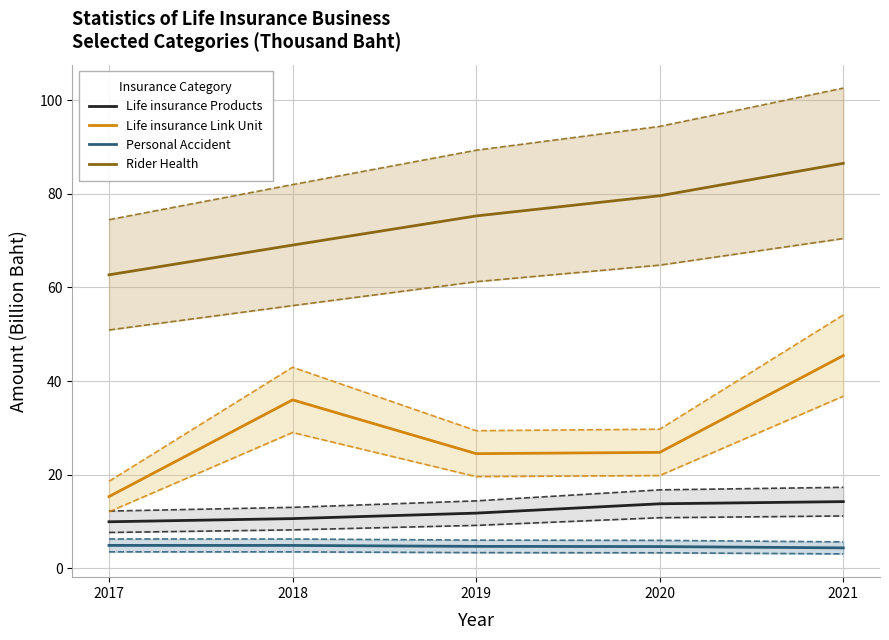

Which series has the largest total across all categories?

Rider Health